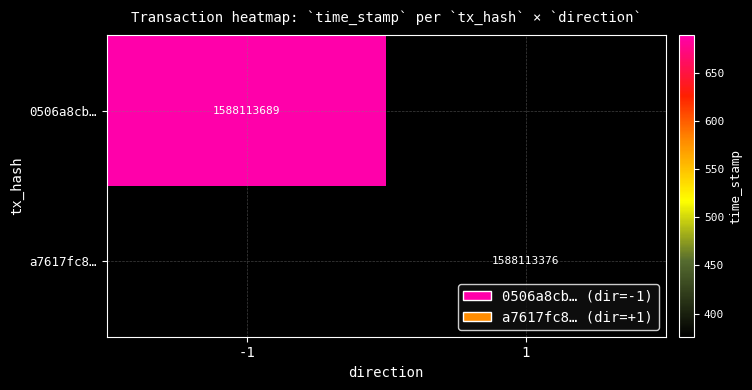

Rank the series at time_stamp from highest to lowest value.

0506a8cb3ac8b792fab347b5d535c8b15a3551d, a7617fc8ea5fc40e2619a80af80d7660a81c5dc